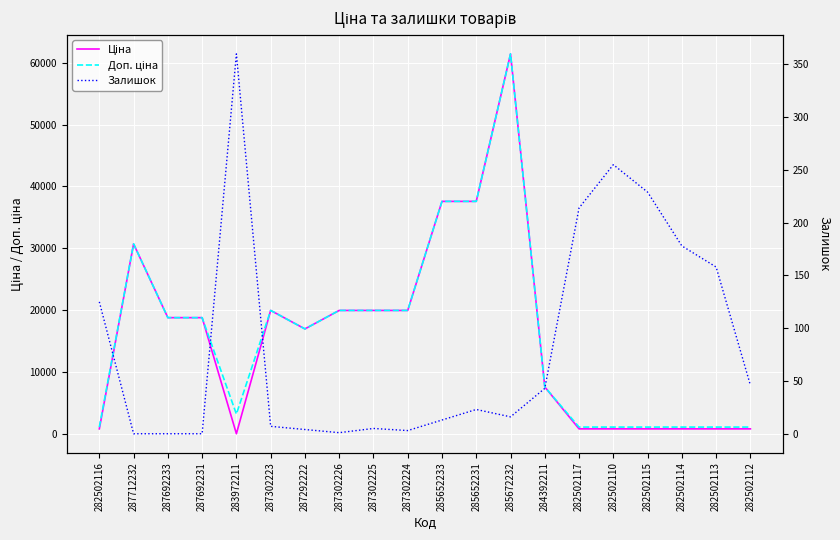

At which label is Доп. ціна closest to 31271?

287712232